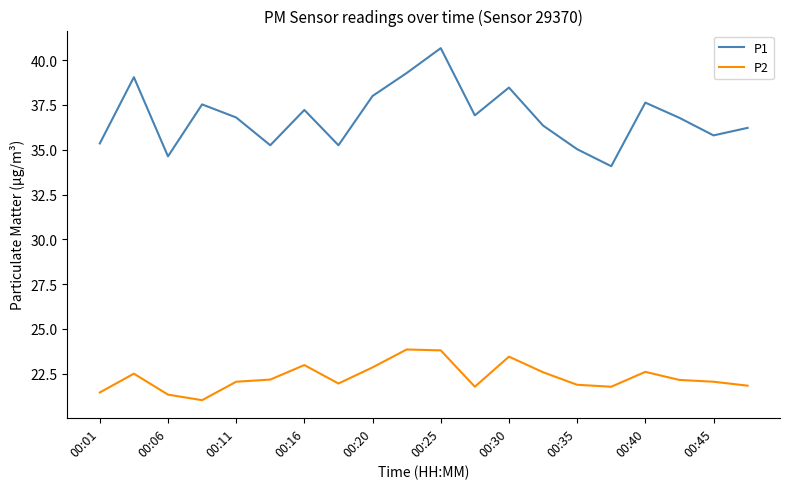

True or false: P1 and P2 cross at least once.

False